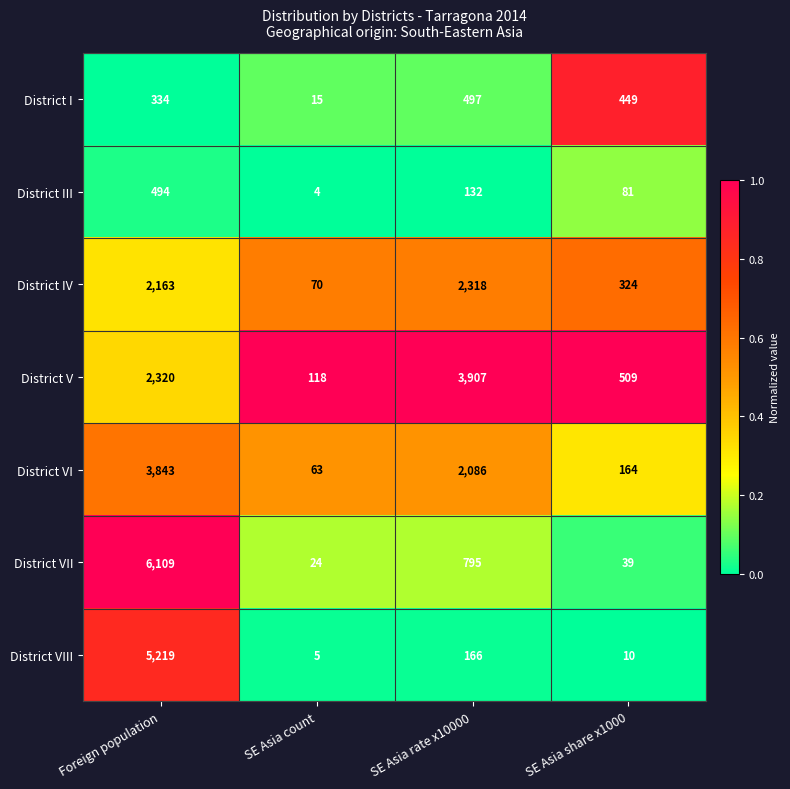

What value does the District V series have at SE Asia count?

118